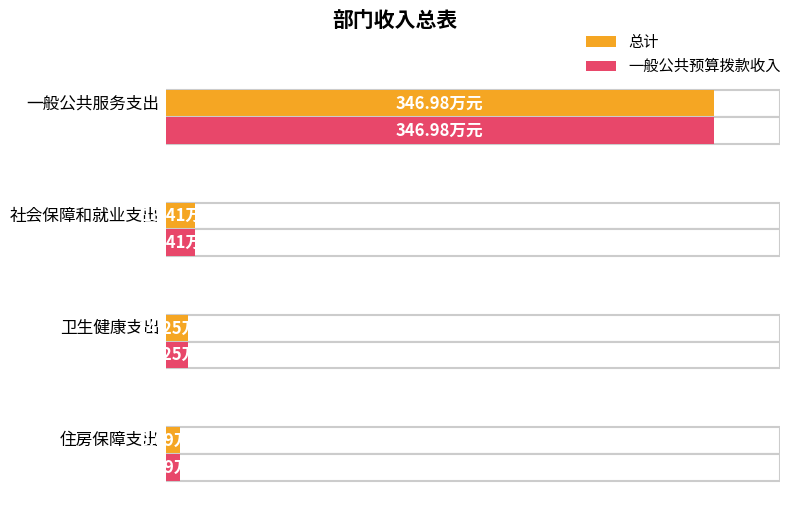

Which series has the largest total across all categories?

总计